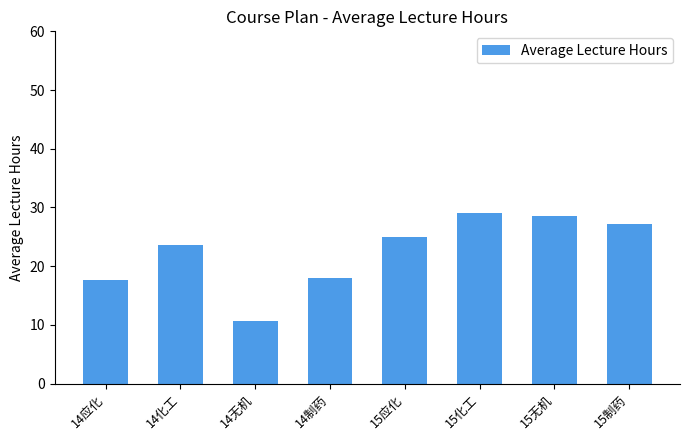

Reading left to right, list all the values displayed in this chart.

14应化=17.6	14化工=23.7	14无机=10.7	14制药=18.0	15应化=25.0	15化工=29.1	15无机=28.6	15制药=27.2